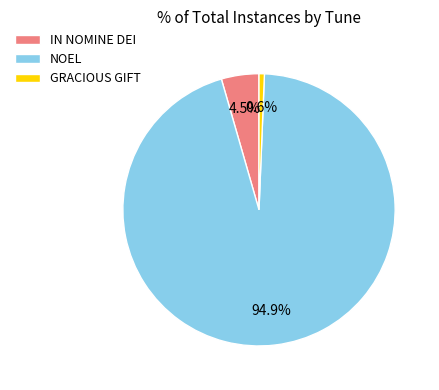

Which category has the smallest portion of the pie?

GRACIOUS GIFT